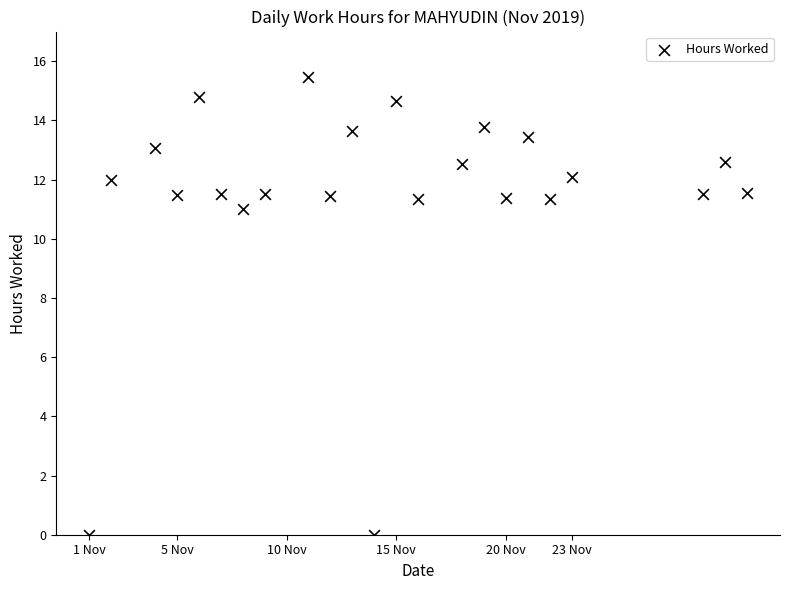

What Y value in the scatter plot is closest to 7?

11.0